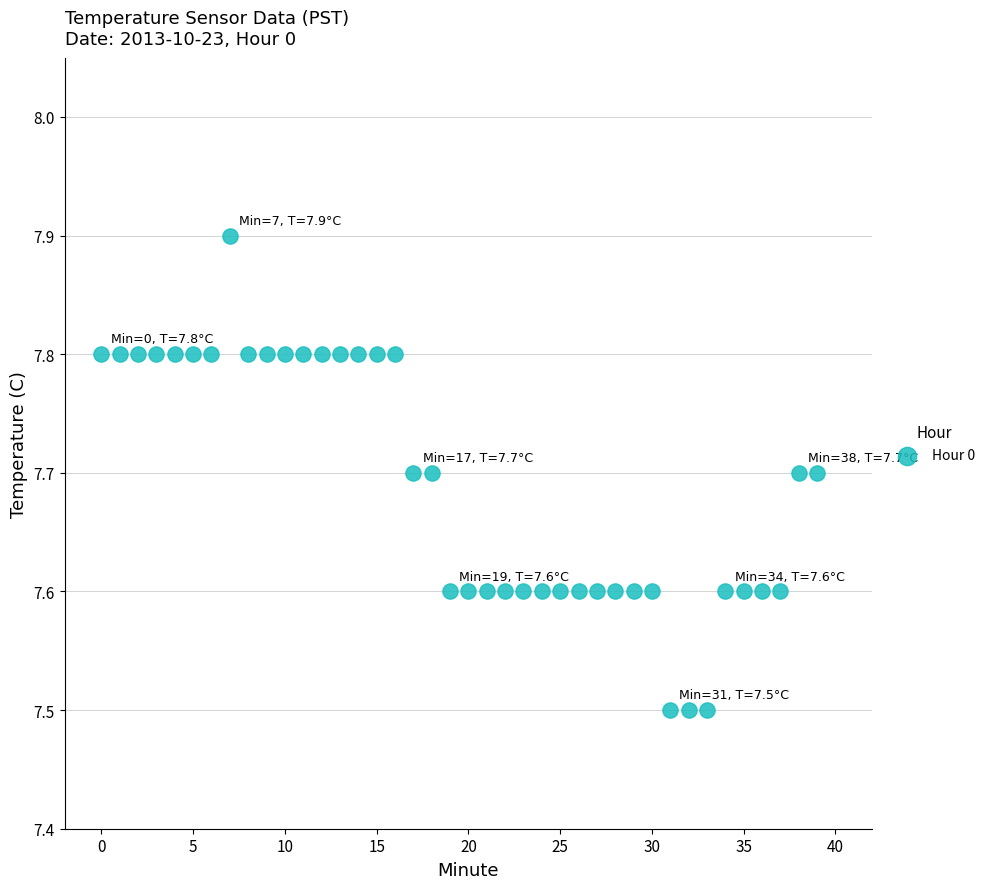

What is the range of Y values (max minus min)?

0.4